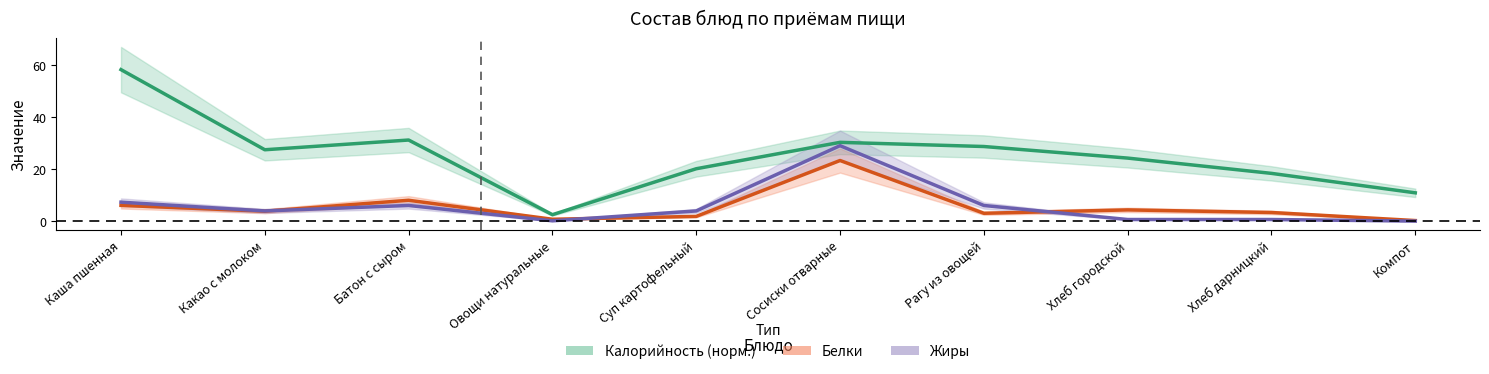

How many interior local peaks does the Калорийность (норм.) series have?

2